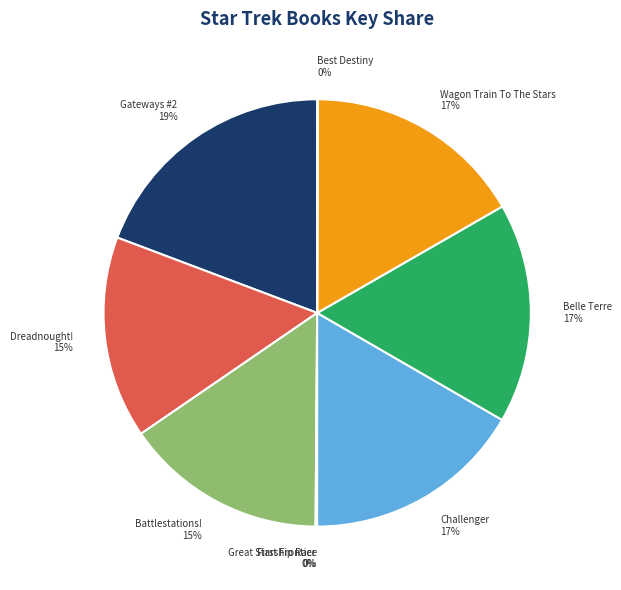

What percentage is the Gateways #2 slice, to the nearest percent?

19%